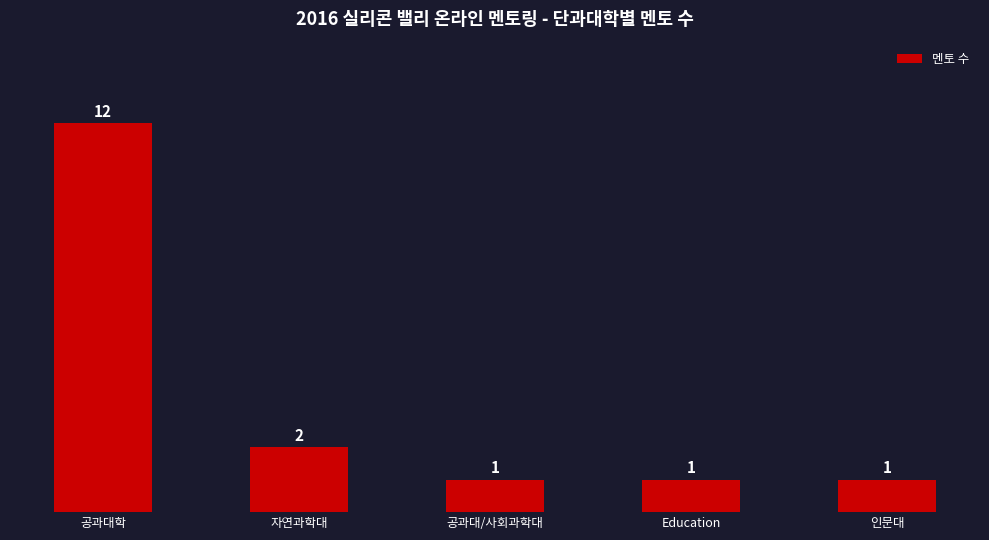

Where is the data nearest to the value 6?

자연과학대